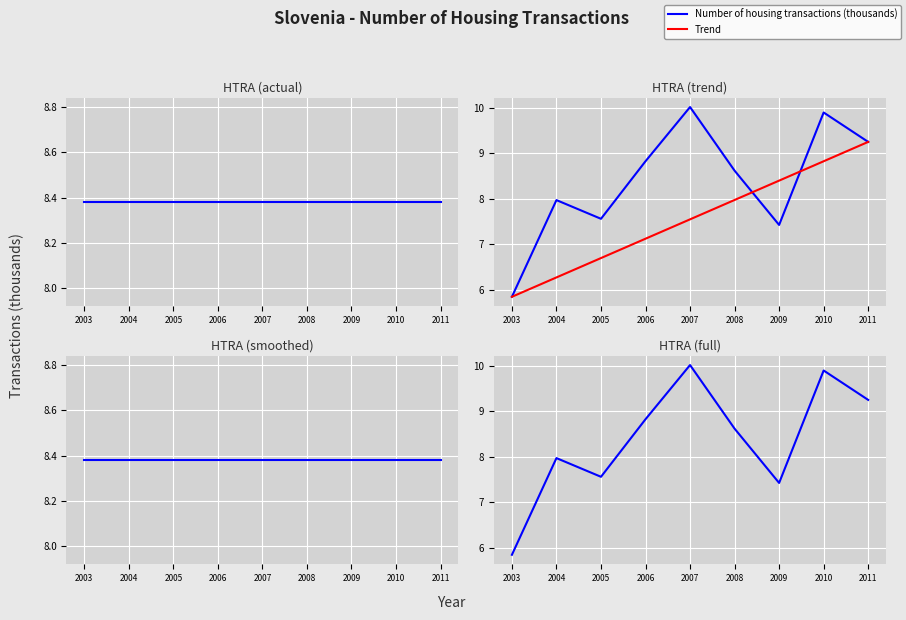

Rank the series at 2005 from highest to lowest value.

Number of housing transactions (thousands), Trend